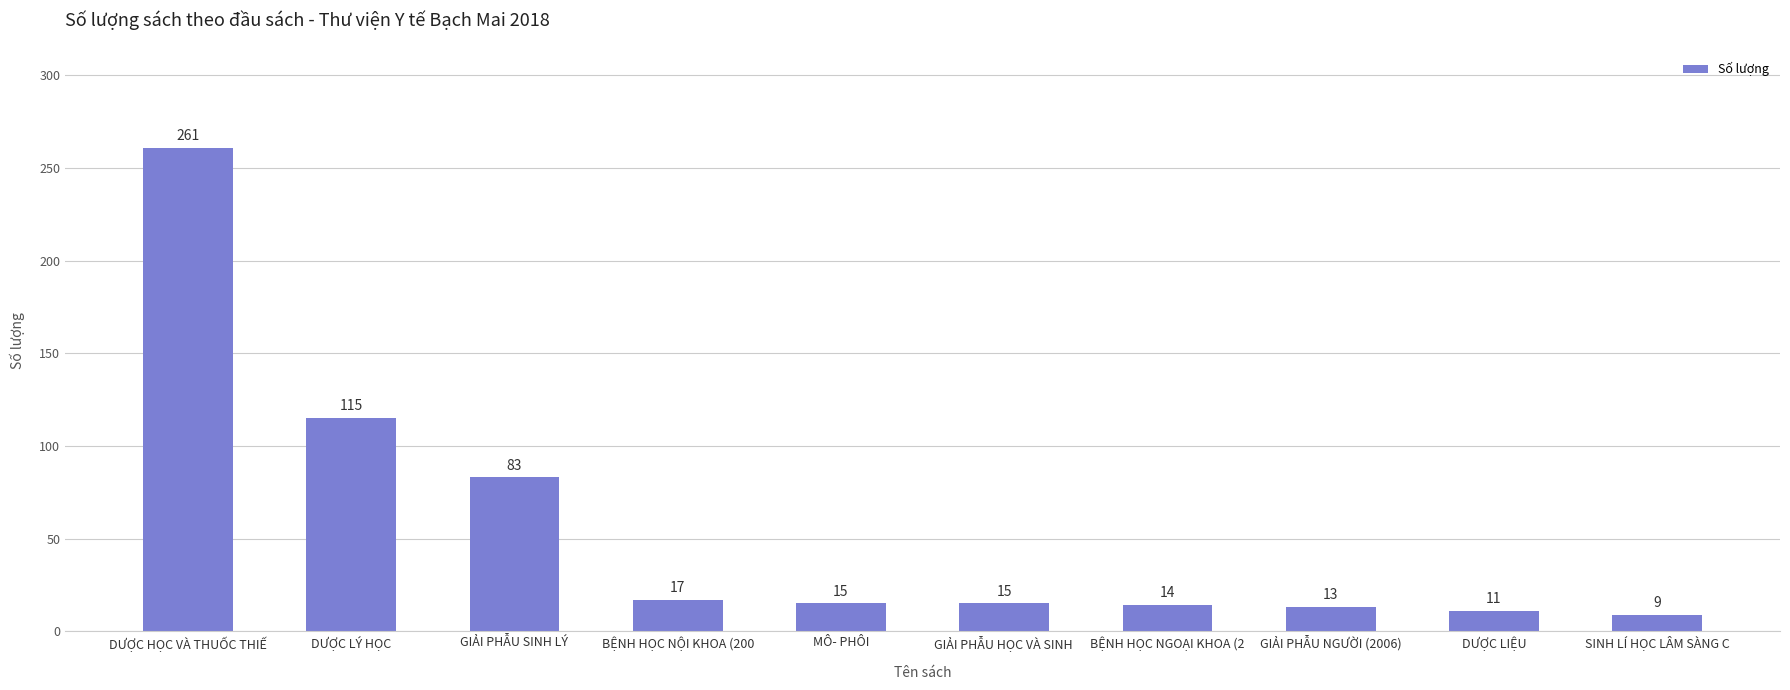

Which has a higher value, SINH LÍ HỌC LÂM SÀNG C or MÔ- PHÔI?

MÔ- PHÔI